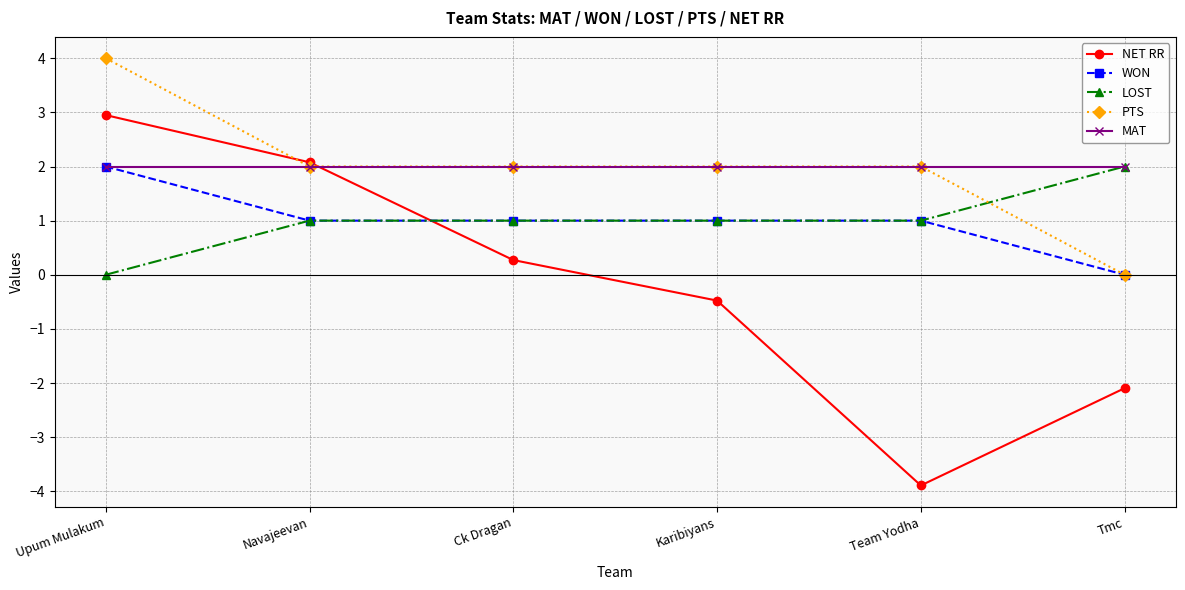

What is the highest value of the PTS series?

4.0